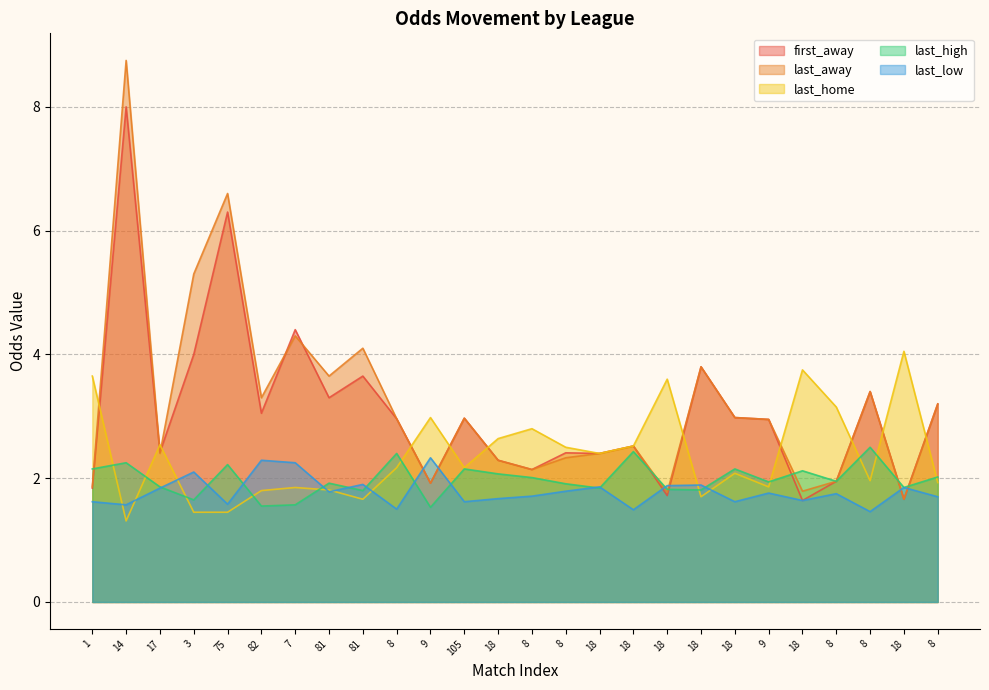

Reading left to right, extract all data points from this chart.

first_away: 1.8	8.0	2.4	4.0	6.3	3.0	4.4	3.3	3.6	3.0	1.9	3.0	2.3	2.1	2.4	2.4	2.5	1.7	3.8	3.0	3.0	1.6	1.9	3.4	1.7	3.2
last_away: 1.9	8.8	2.4	5.3	6.6	3.3	4.3	3.6	4.1	3.0	1.9	3.0	2.3	2.1	2.3	2.4	2.5	1.8	3.8	3.0	3.0	1.8	1.9	3.4	1.7	3.2
last_home: 3.6	1.3	2.5	1.4	1.4	1.8	1.9	1.8	1.7	2.2	3.0	2.2	2.6	2.8	2.5	2.4	2.5	3.6	1.7	2.1	1.9	3.8	3.1	2.0	4.0	1.9
last_high: 2.1	2.2	1.9	1.6	2.2	1.6	1.6	1.9	1.8	2.4	1.5	2.1	2.1	2.0	1.9	1.8	2.4	1.8	1.8	2.1	1.9	2.1	1.9	2.5	1.9	2.0
last_low: 1.6	1.6	1.8	2.1	1.6	2.3	2.2	1.8	1.9	1.5	2.3	1.6	1.7	1.7	1.8	1.9	1.5	1.9	1.9	1.6	1.8	1.6	1.8	1.5	1.9	1.7